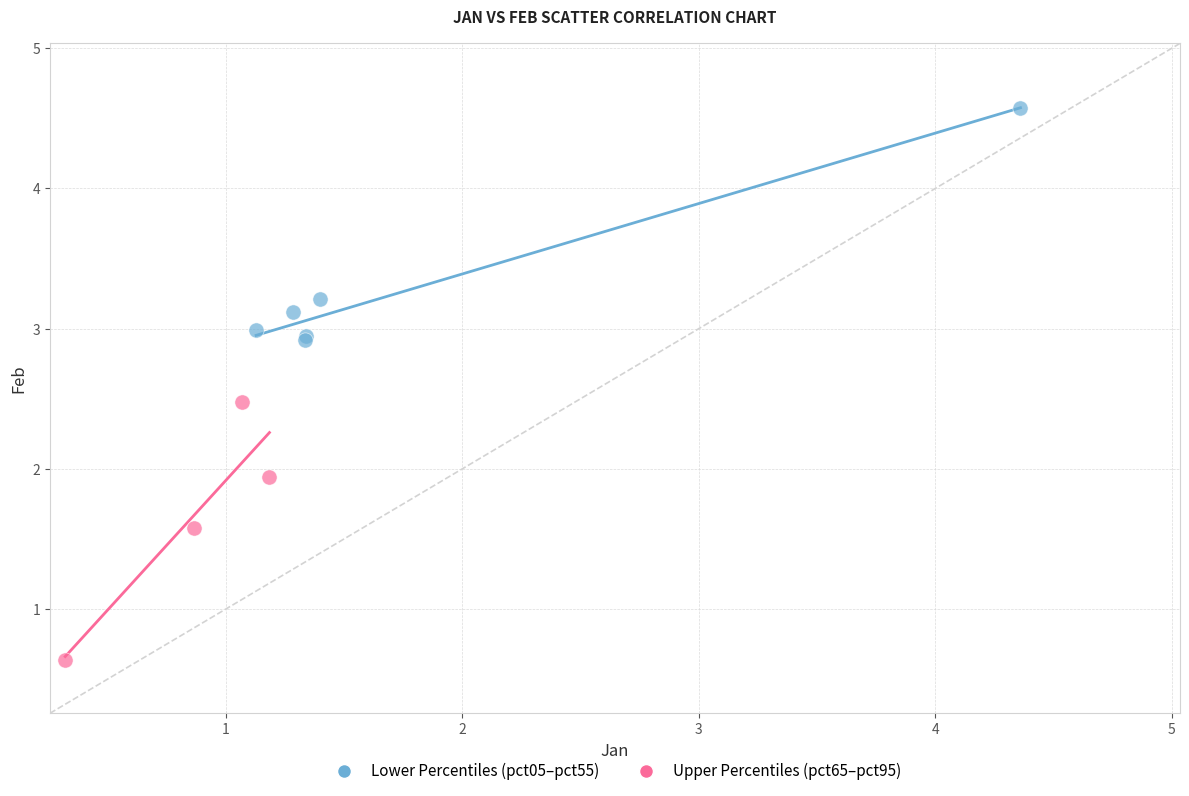

Which series reaches the minimum Y coordinate?

Upper Percentiles (pct65–pct95)